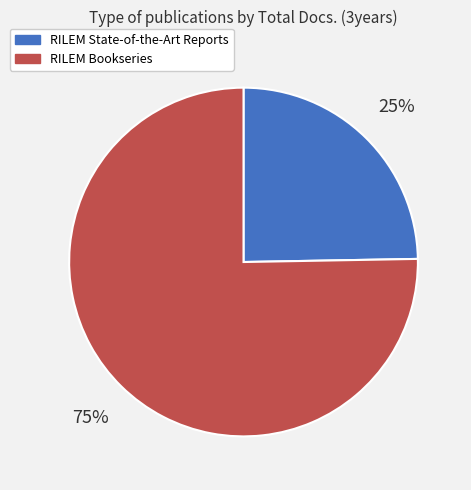

What is the largest slice in the pie chart?

RILEM Bookseries